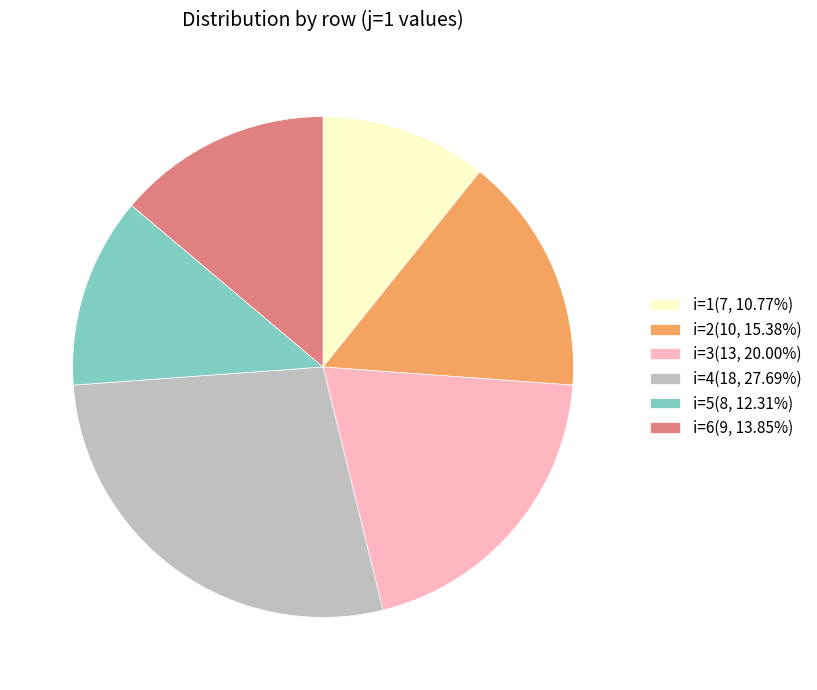

Does i=3(13, 20.00%) represent more than half of the total?

No